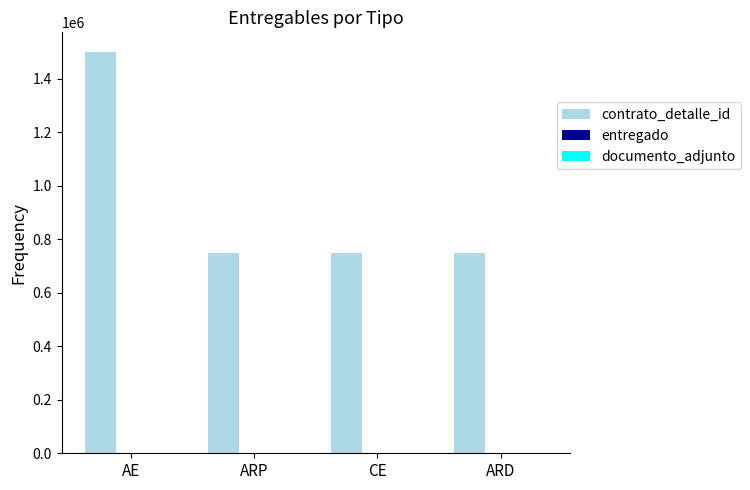

Are the bars horizontal?

No